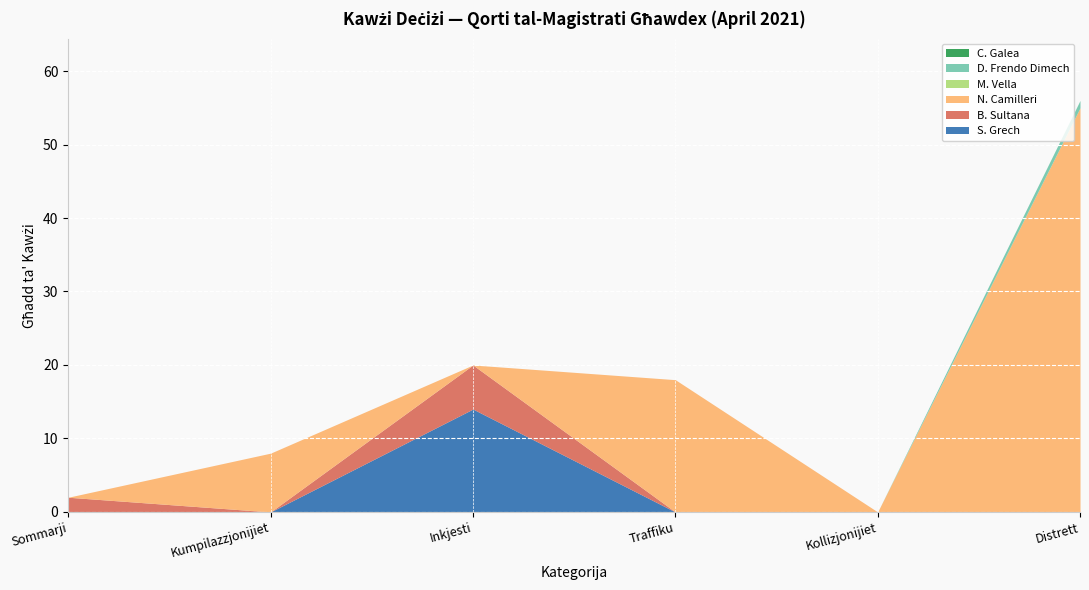

What is the label of the 5th point from the left?

Kollizjonijiet